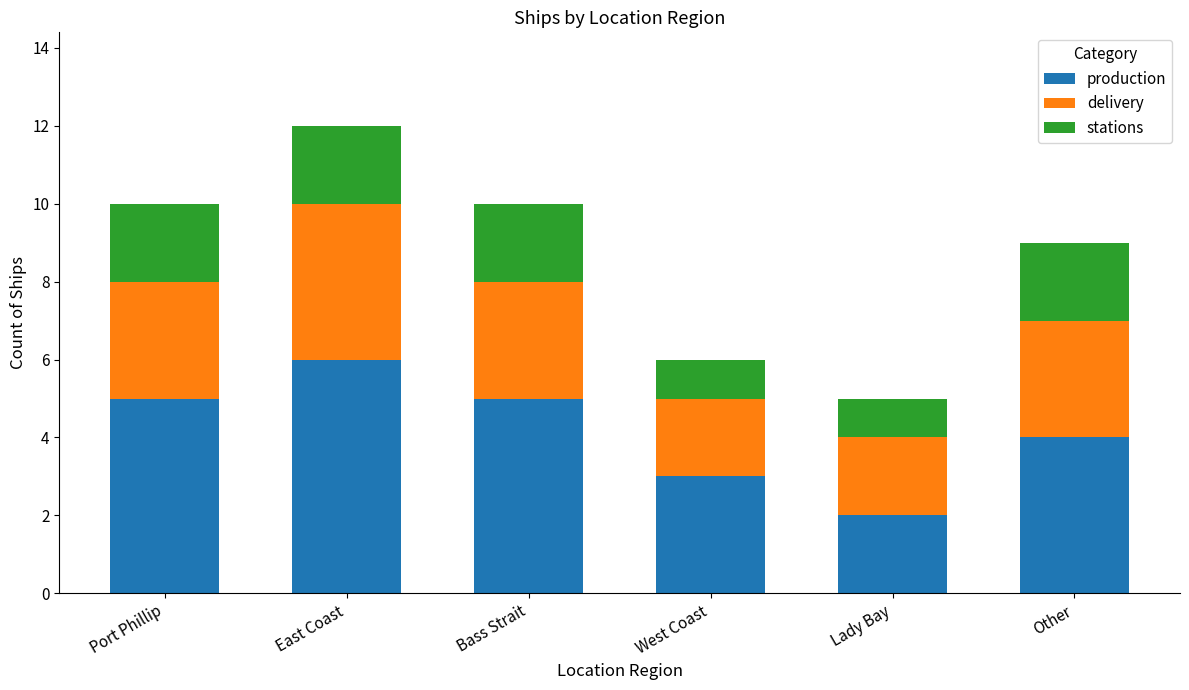

Reading left to right, list the values for the production series.

Port Phillip=5	East Coast=6	Bass Strait=5	West Coast=3	Lady Bay=2	Other=4